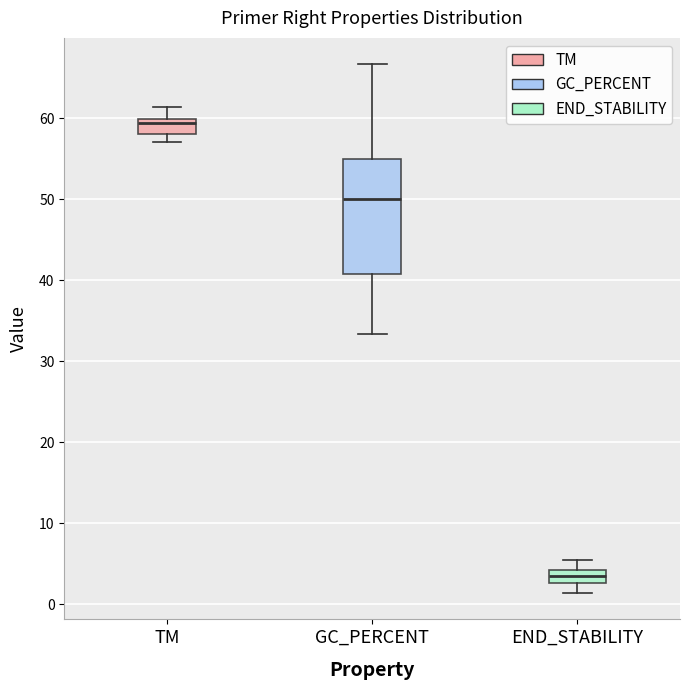

Where is the lower edge of the box for END_STABILITY on the y-axis? The values are not printed on the chart, so give them approximately, as read against the axis.

3